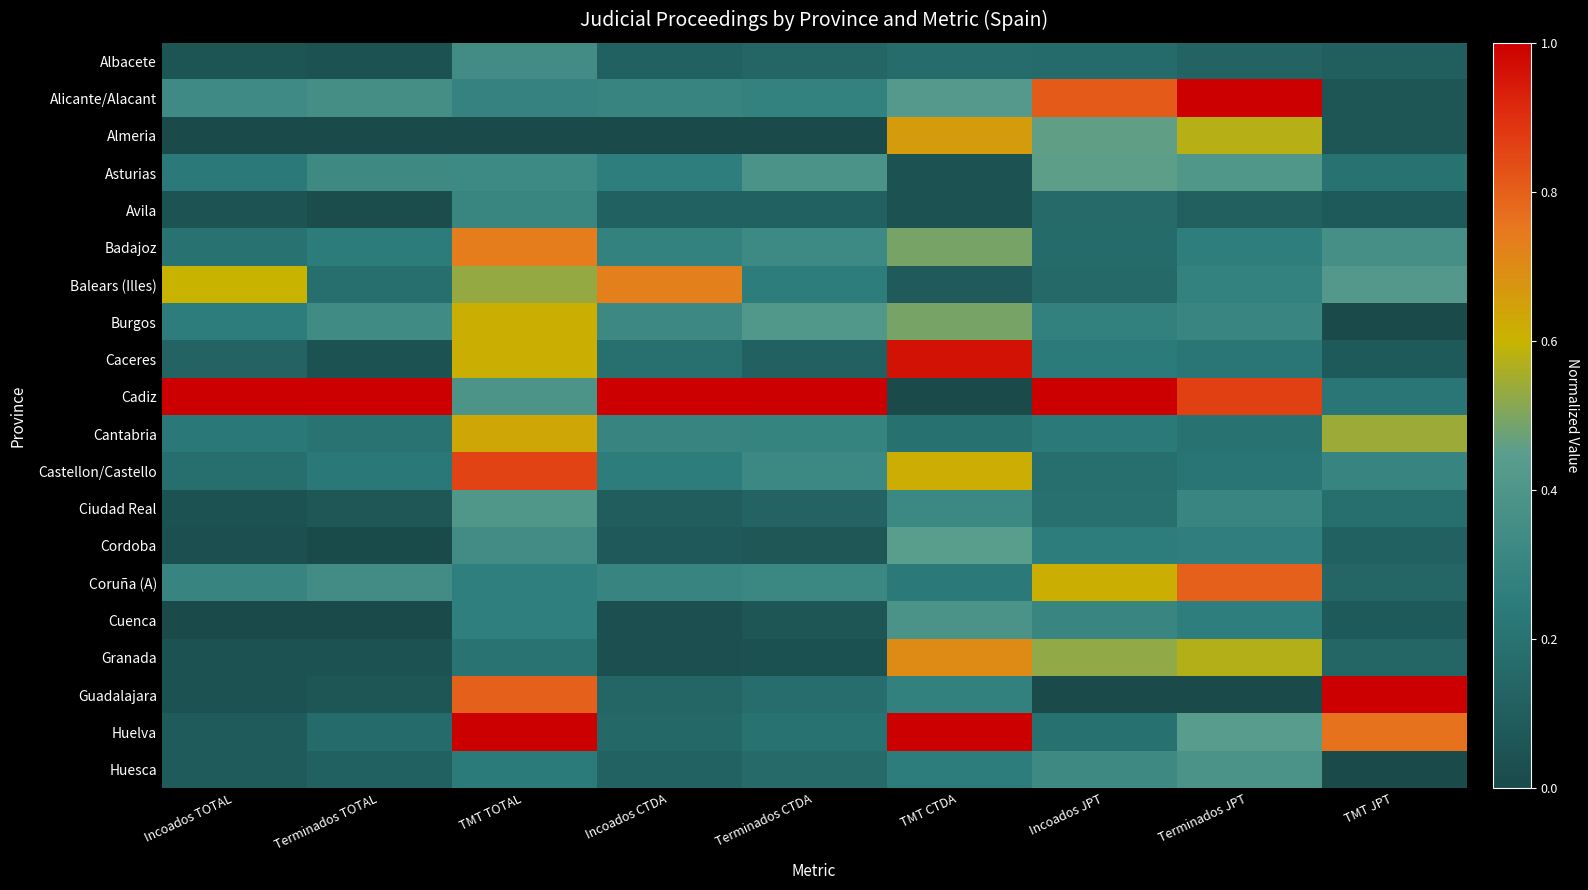

List the series in order of their peak value, lowest first.

Avila, Albacete, Cuenca, Huesca, Ciudad Real, Cordoba, Asturias, Burgos, Cantabria, Almeria, Granada, Balears (Illes), Badajoz, Coruña (A), Castellon/Castello, Caceres, Alicante/Alacant, Cadiz, Guadalajara, Huelva